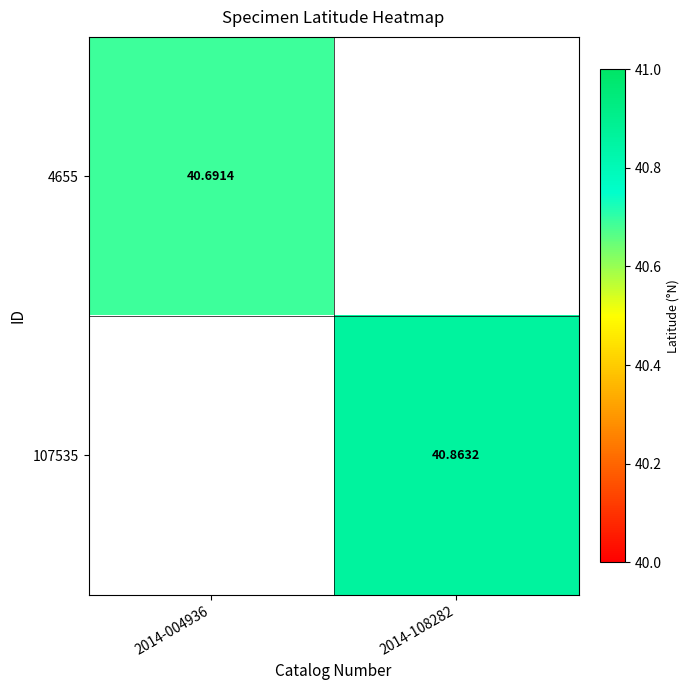

At which label does 107535 first exceed 40?

2014-108282